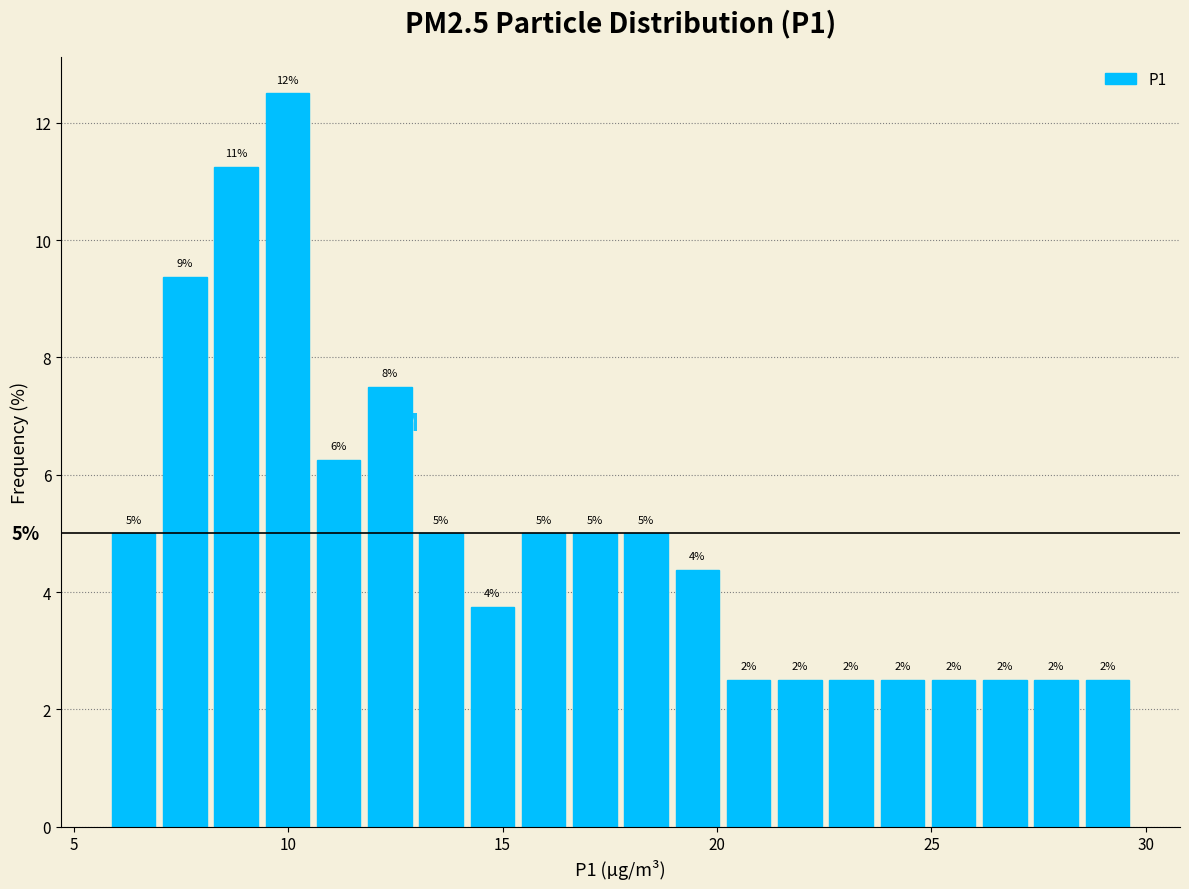

Around what value on the x-axis is the tallest bar? Give the approximate position of its centre, as read against the axis.

10.0